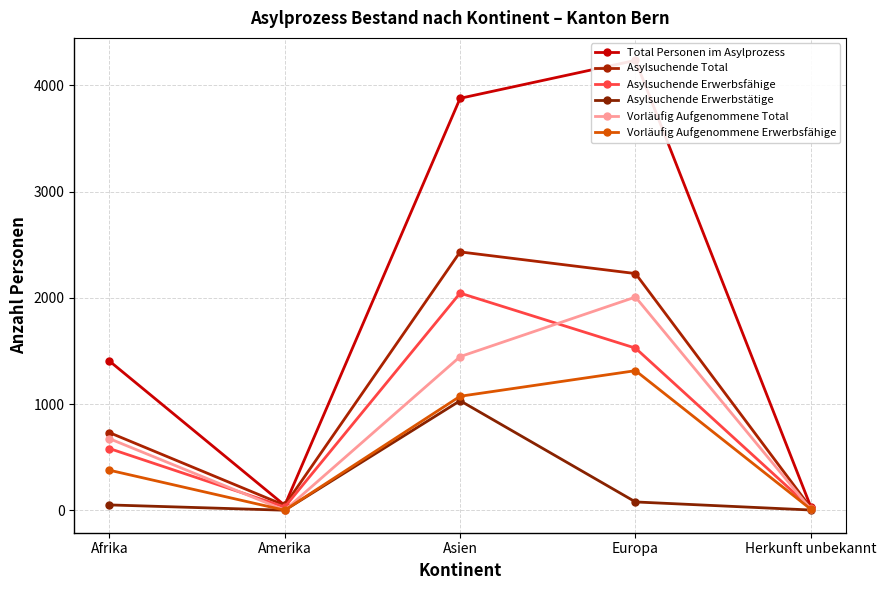

True or false: Asylsuchende Erwerbstätige and Asylsuchende Erwerbsfähige intersect in this chart.

False